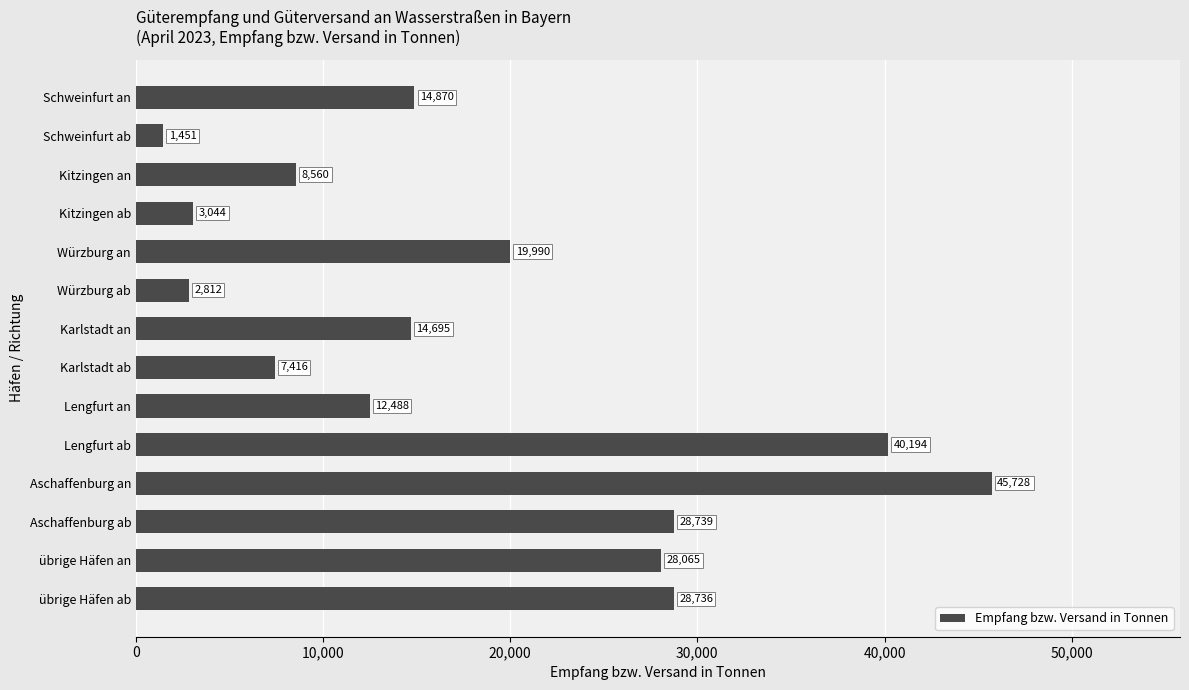

Reading bottom to top, transcribe all the data shown in this chart.

28736	28065	28739	45728	40194	12488	7416	14695	2812	19990	3044	8560	1451	14870